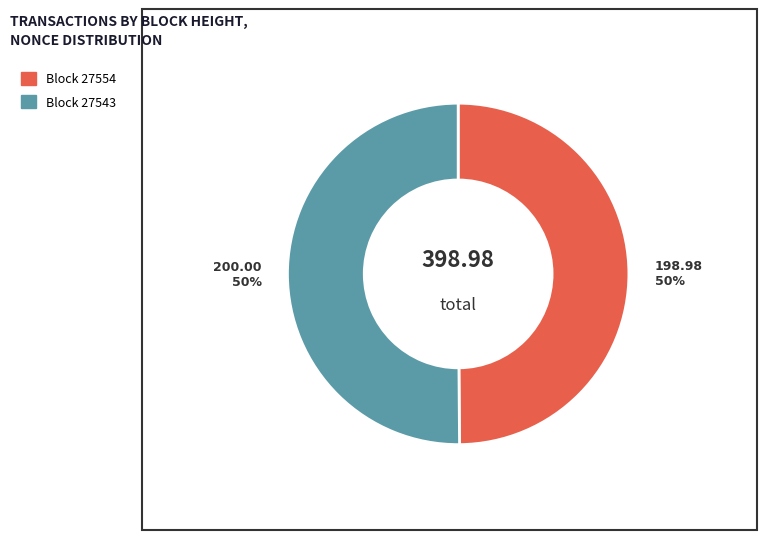

Count the number of slices in the pie.

2